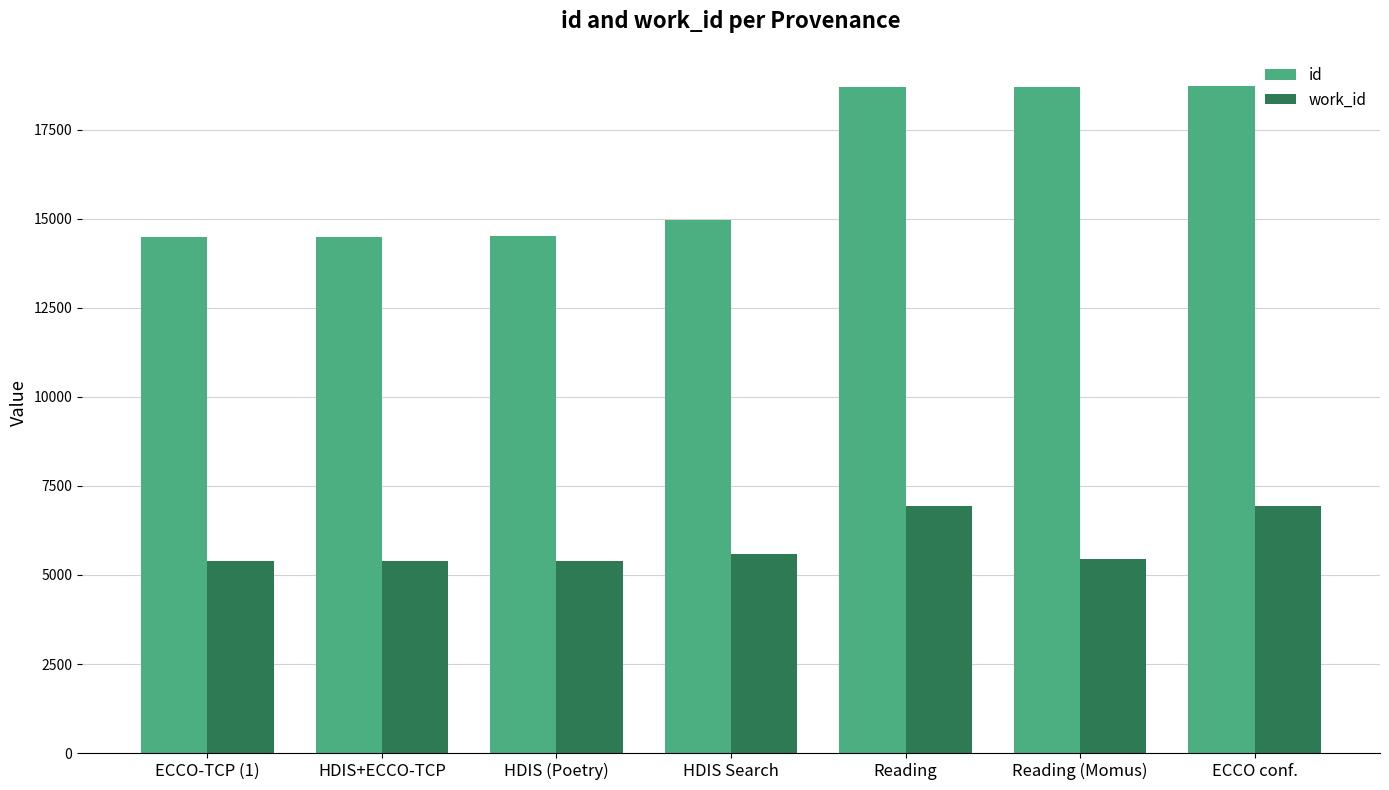

Is it true that work_id equals 6946 at ECCO conf.?

True